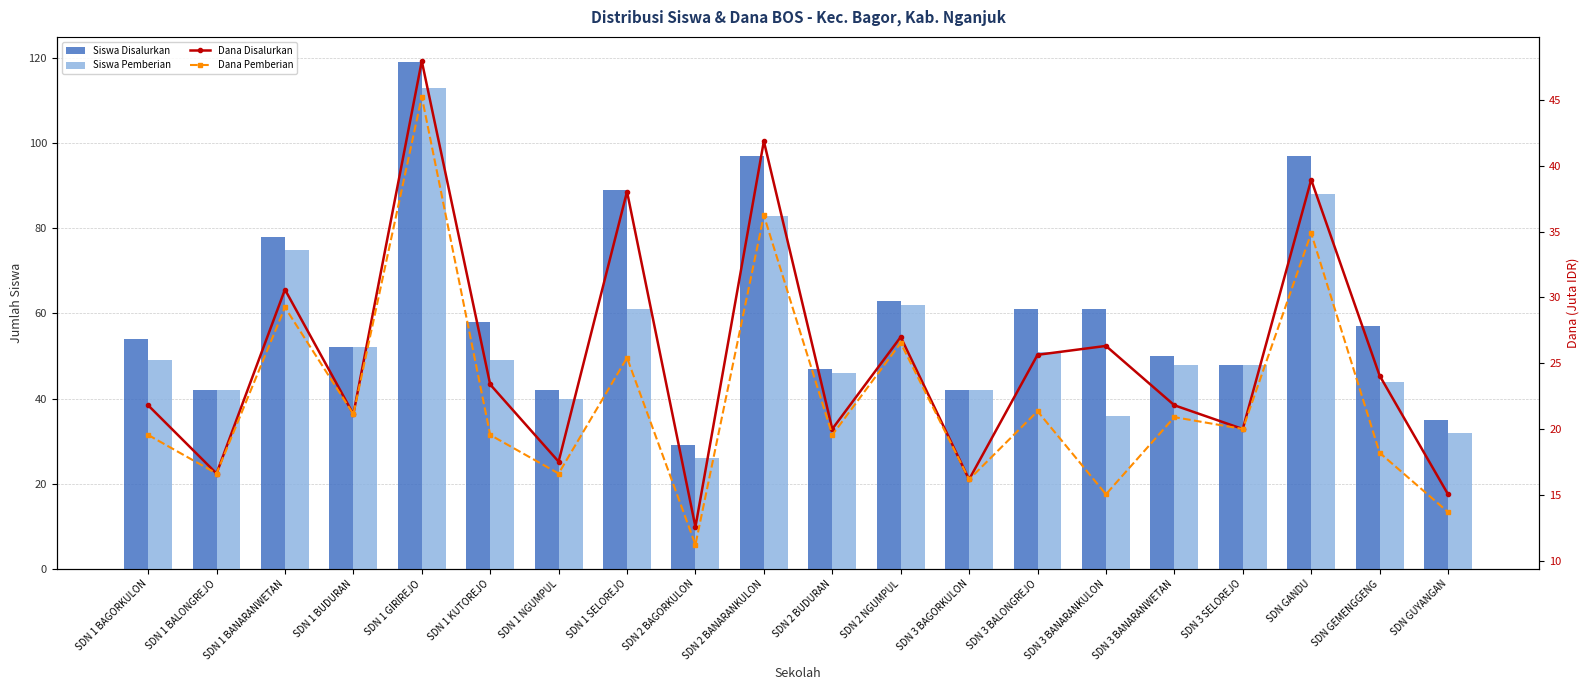

What is the total value across all series at SDN 3 BAGORKULON?

116.4